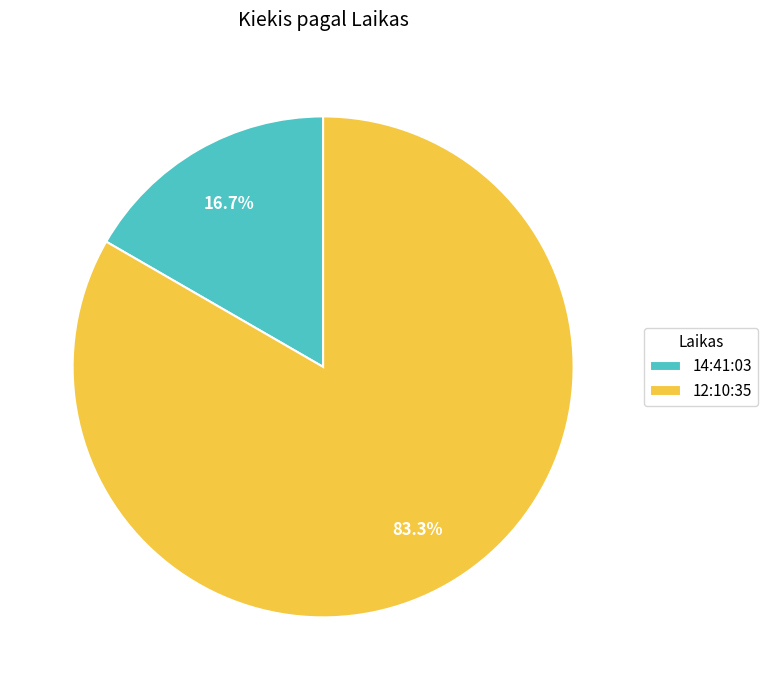

Rank the categories by value from highest to lowest.

12:10:35, 14:41:03